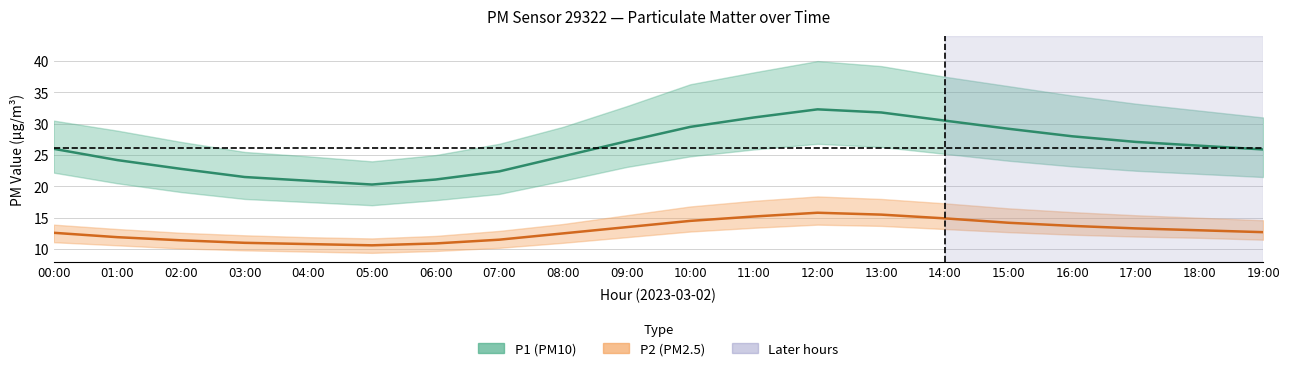

What is the difference between the maximum and minimum values in the P1 (PM10) — center series?

12.0